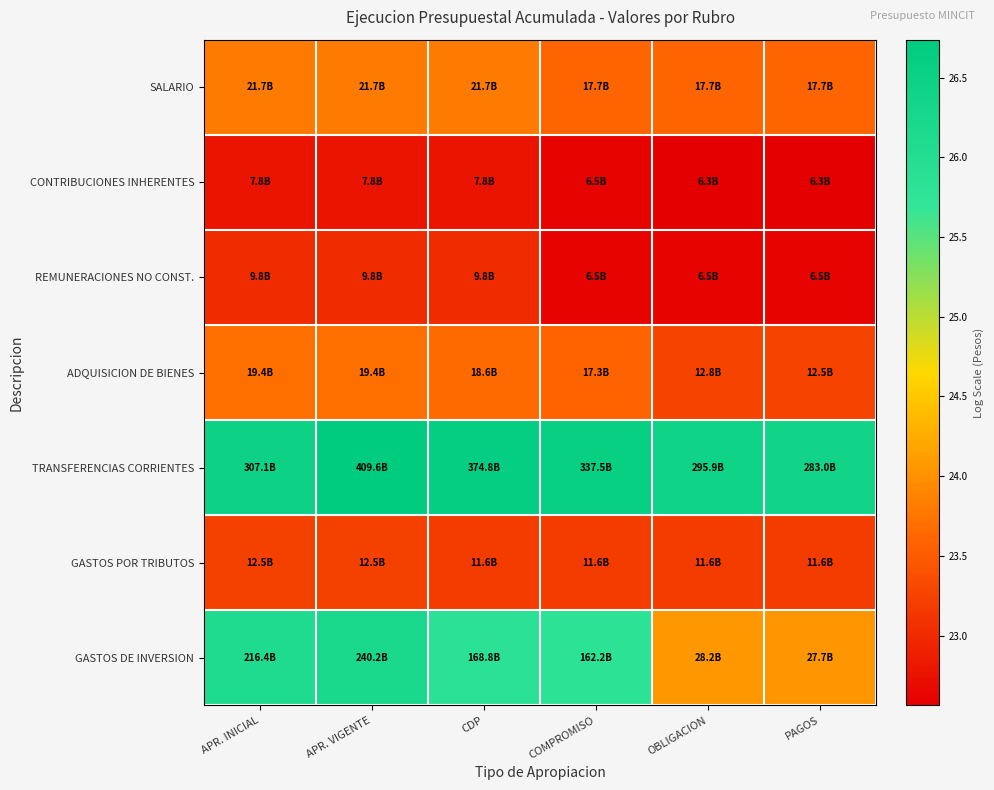

Which label corresponds to the largest value in the chart?

APR. VIGENTE